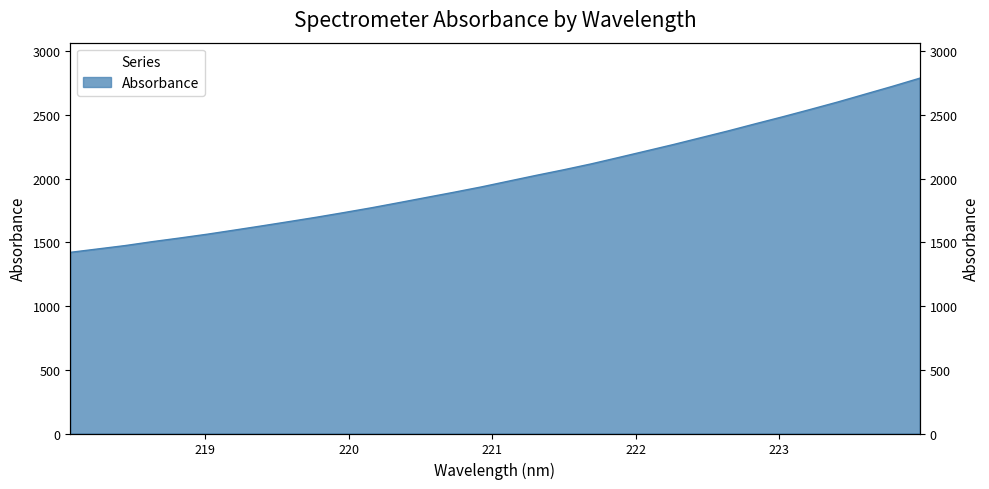

The value at 219.3979 is 1062.8. True or false?

False